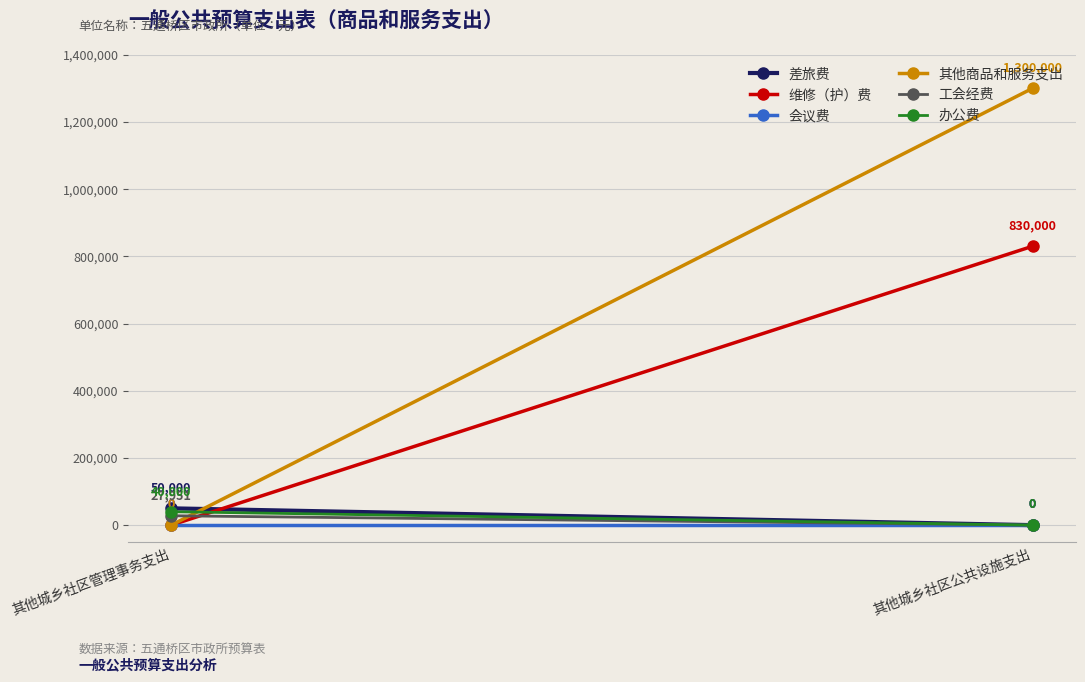

Where is 维修（护）费 nearest to the value 415000?

其他城乡社区管理事务支出